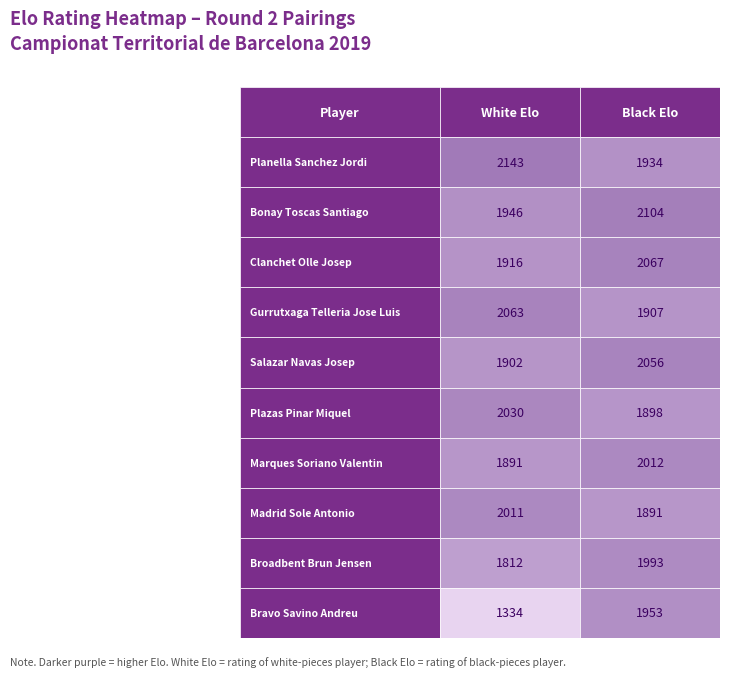

Reading left to right, what are all the values shown in this chart?

White Elo: 0=2143	1=1946	2=1916	3=2063	4=1902	5=2030	6=1891	7=2011	8=1812	9=1334
Black Elo: 0=1934	1=2104	2=2067	3=1907	4=2056	5=1898	6=2012	7=1891	8=1993	9=1953